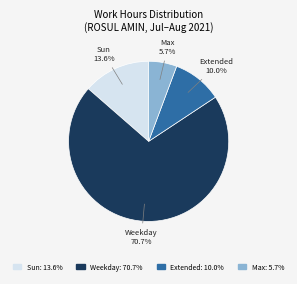

Is there a majority slice in this chart?

Yes